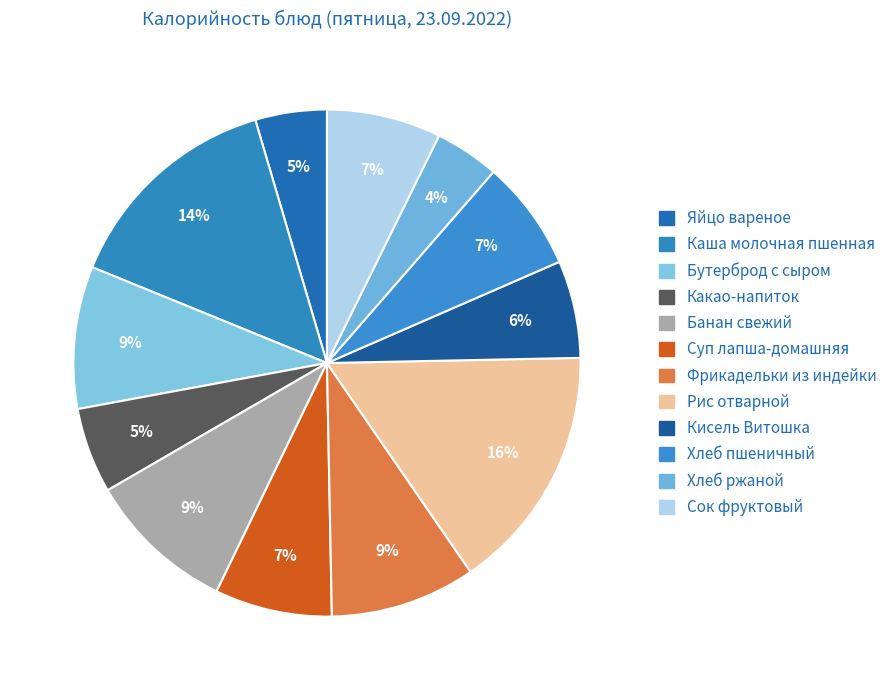

Count the number of slices in the pie.

12